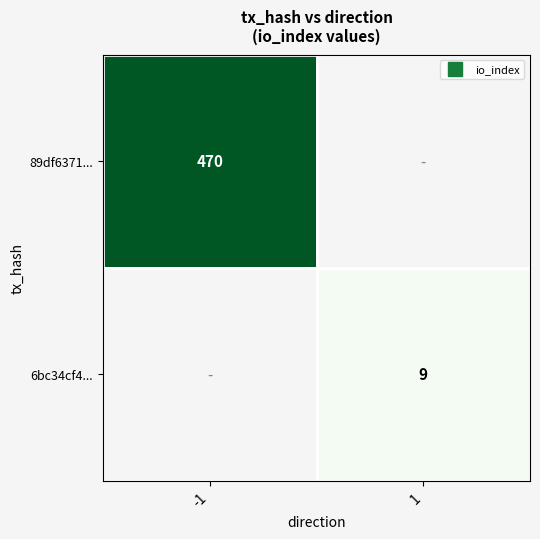

What is the spread (max minus min) of values at 1?

9